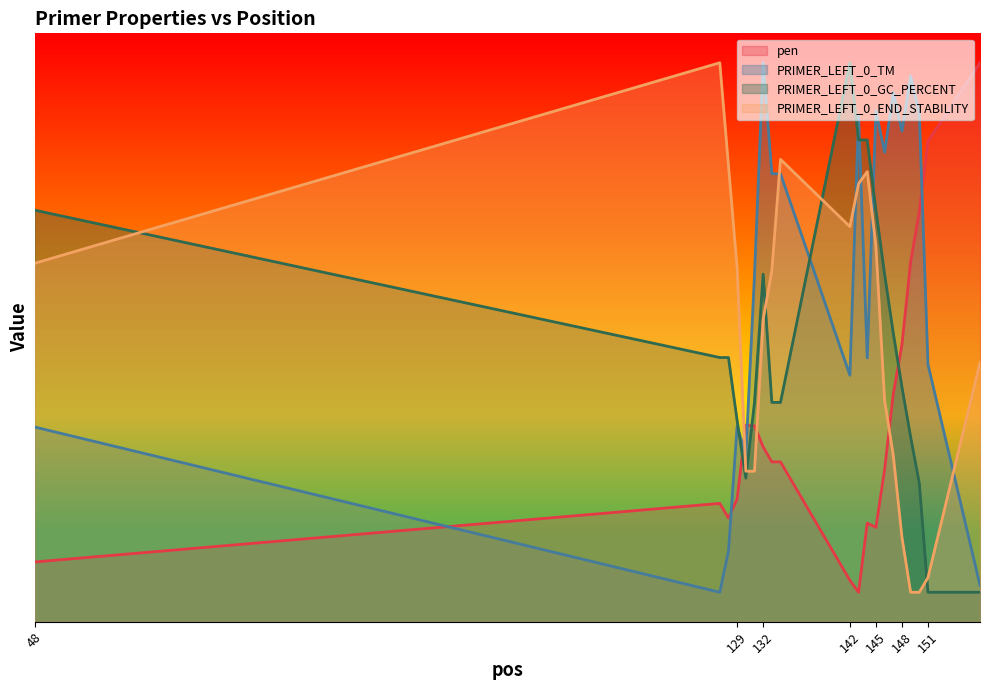

Rank the series by their maximum value, from highest to lowest.

pen, PRIMER_LEFT_0_TM, PRIMER_LEFT_0_GC_PERCENT, PRIMER_LEFT_0_END_STABILITY